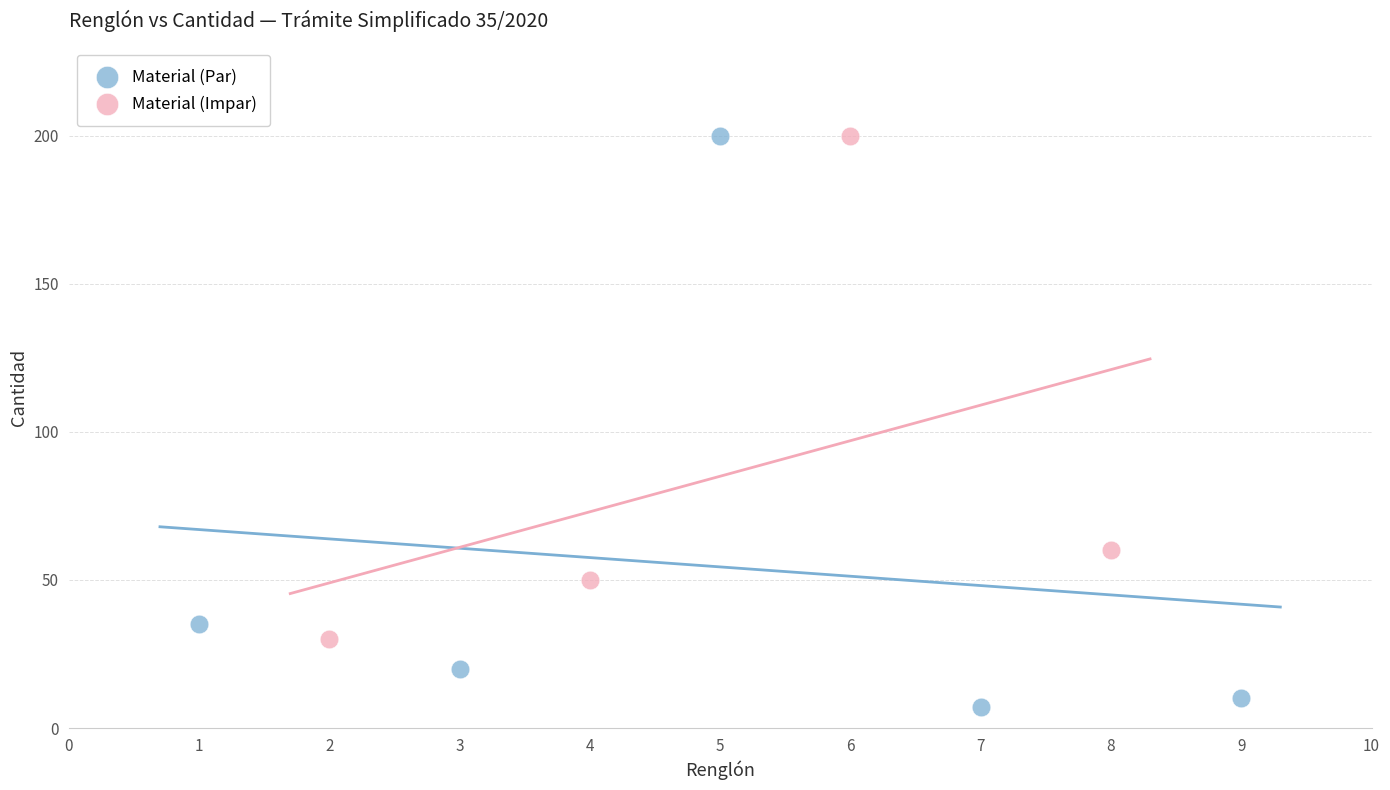

Which series has the widest spread of Y values?

Material (Par)